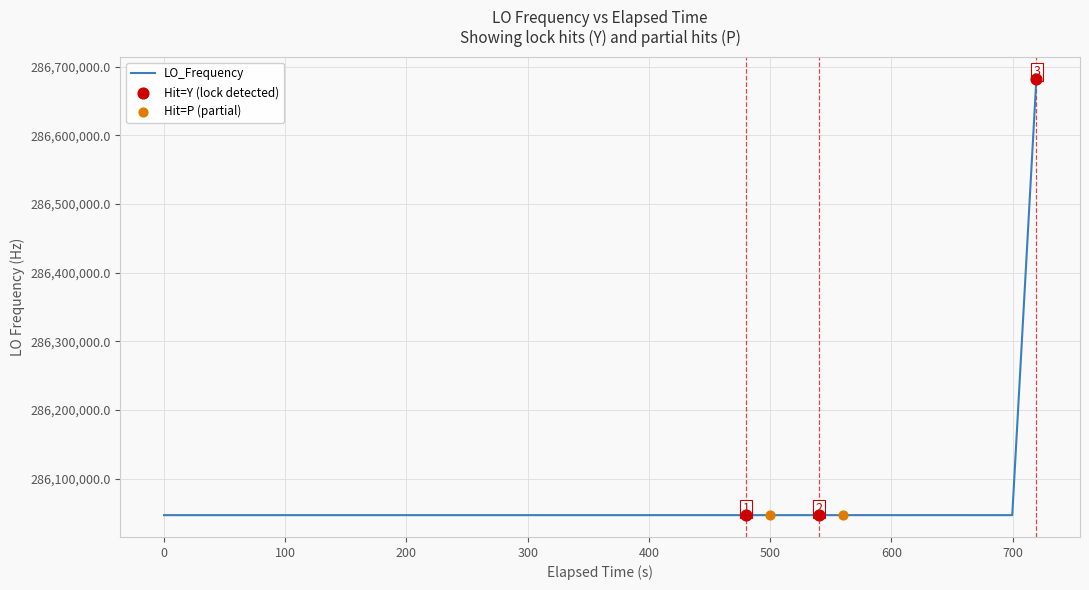

What is the difference between the maximum and minimum values?

635705.6